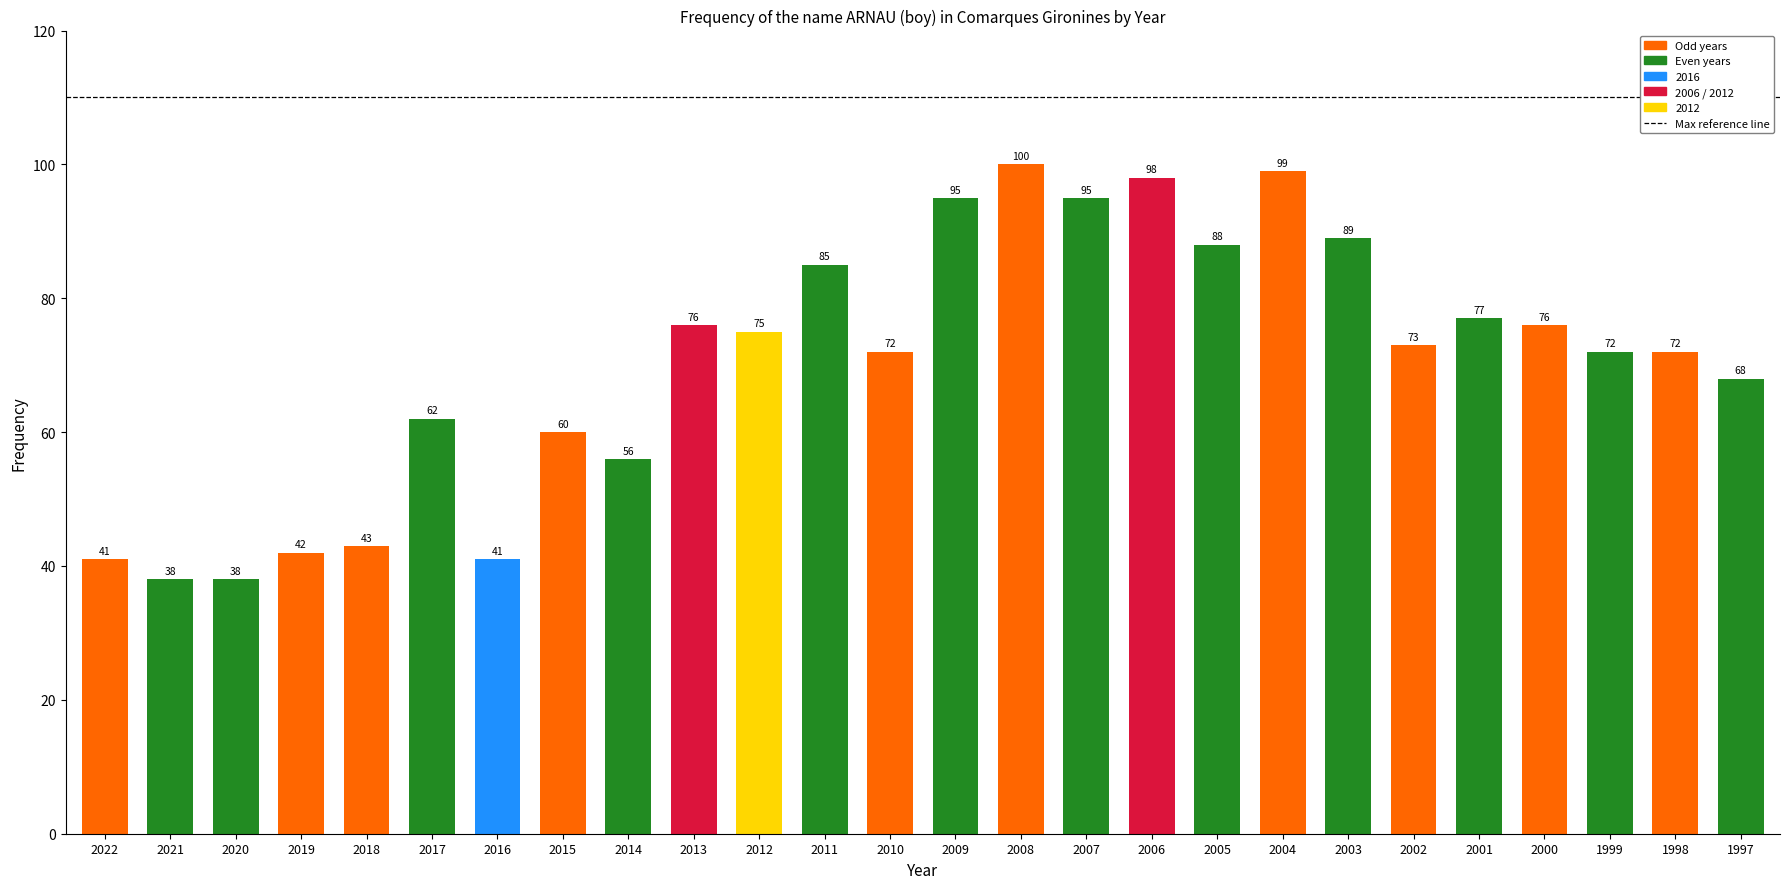

Reading left to right, extract all data points from this chart.

2022=41	2021=38	2020=38	2019=42	2018=43	2017=62	2016=41	2015=60	2014=56	2013=76	2012=75	2011=85	2010=72	2009=95	2008=100	2007=95	2006=98	2005=88	2004=99	2003=89	2002=73	2001=77	2000=76	1999=72	1998=72	1997=68